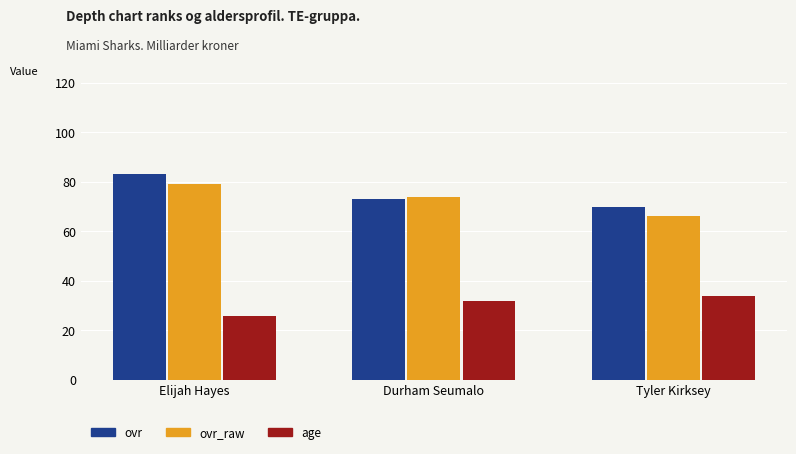

At which label is ovr_raw closest to 72?

Durham Seumalo